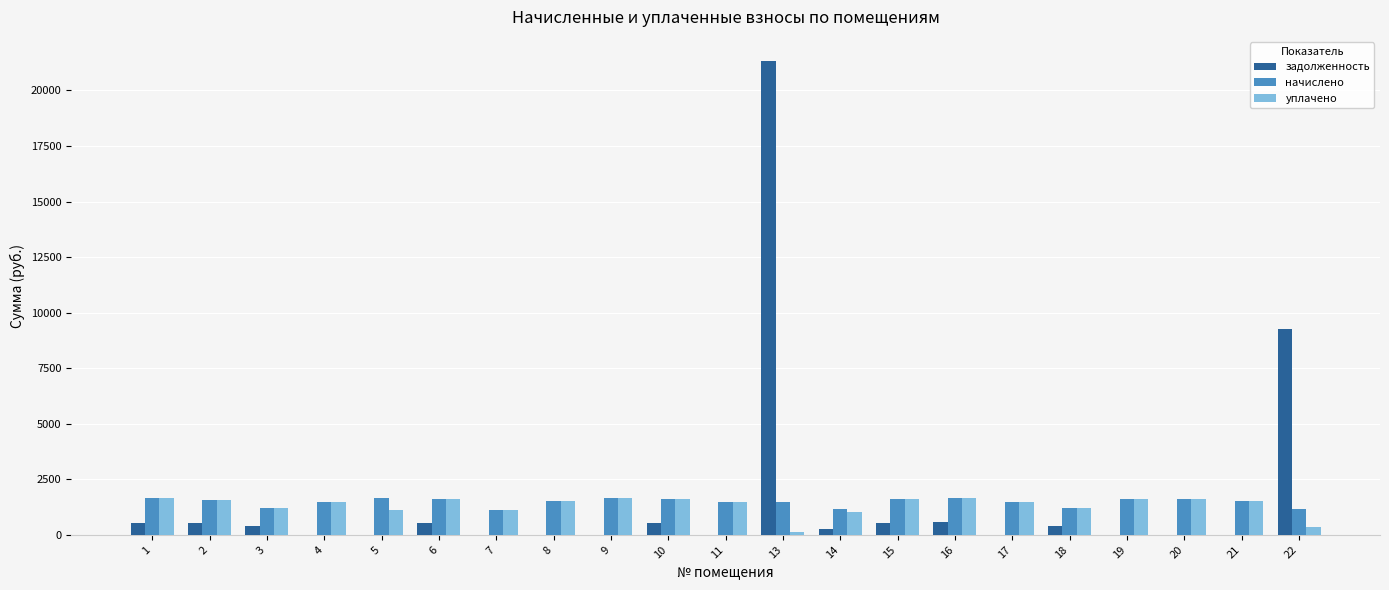

What are all the series names shown in the legend?

задолженность, начислено, уплачено